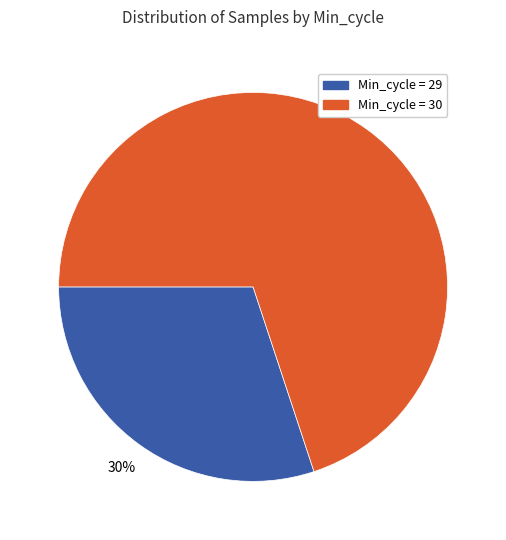

True or false: Min_cycle = 29 accounts for 23% of the total.

False